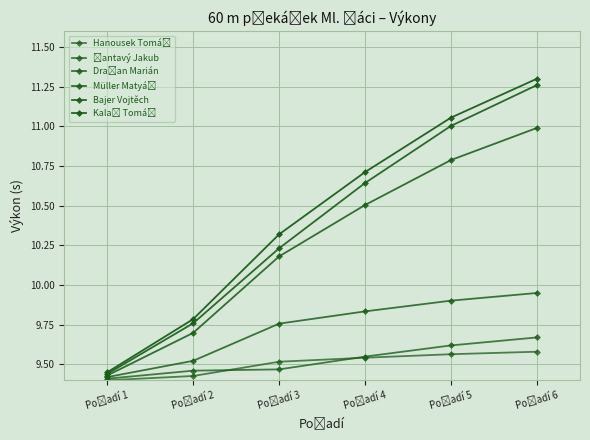

At how many categories does at least one series exceed 10?

4